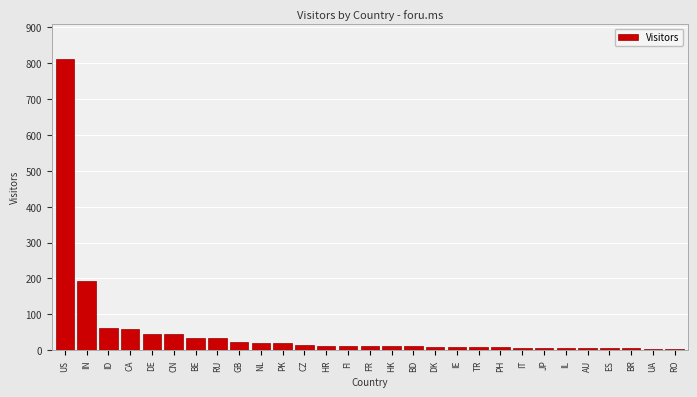

What is the average value?

52